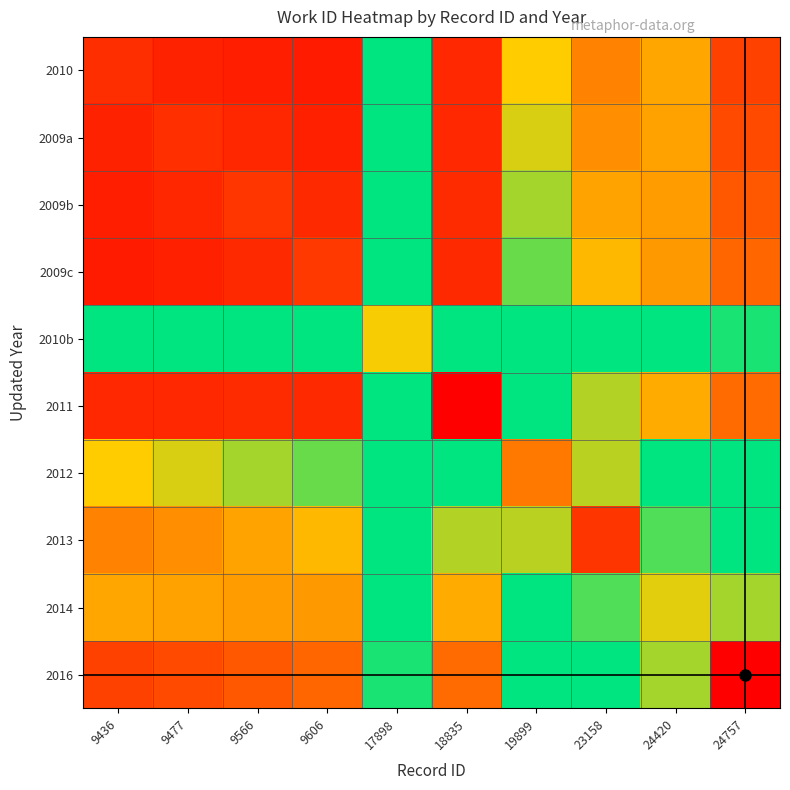

What is the total value across all series at 17898?

5.0